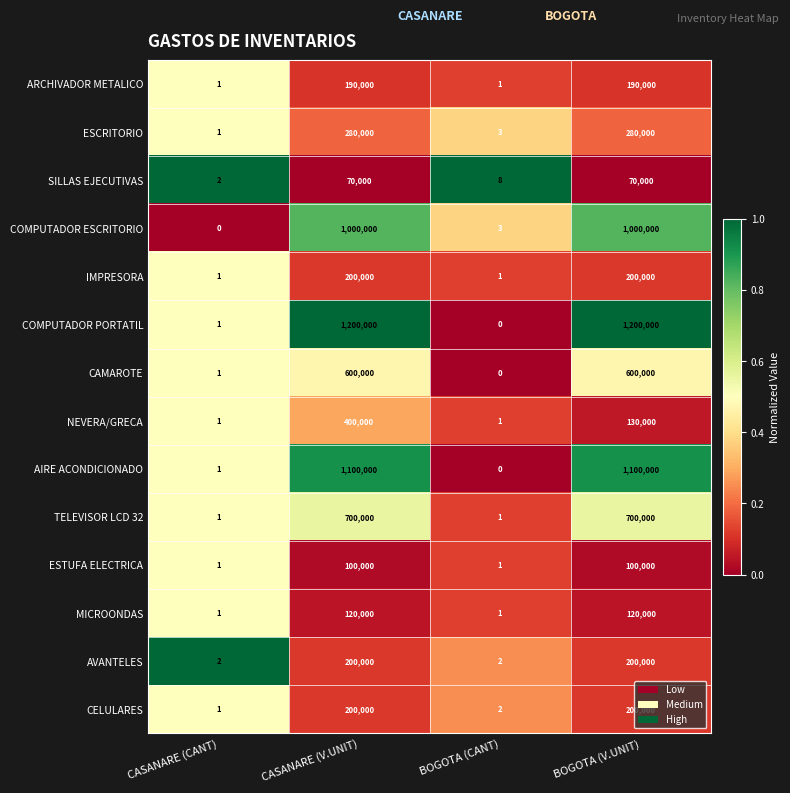

What is the sum of all SILLAS EJECUTIVAS values?

140010